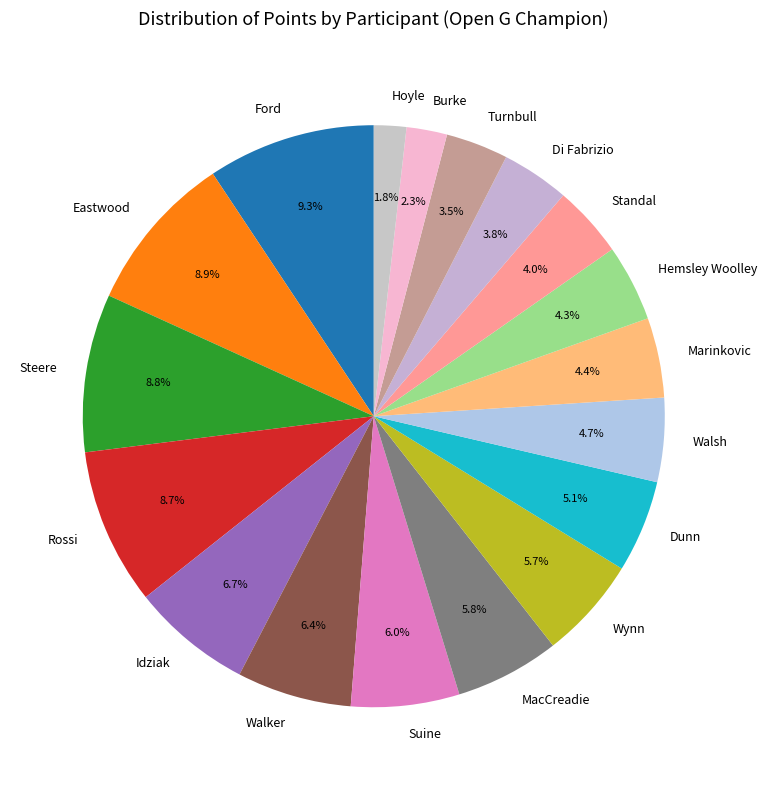

Is Burke the majority of the pie?

No